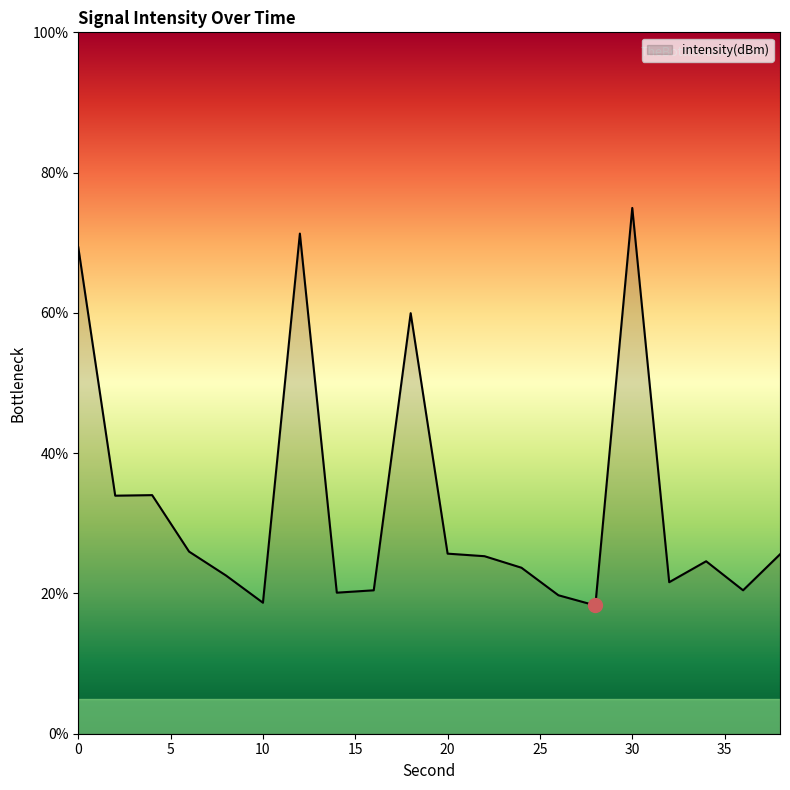

What is the maximum value shown in the chart?

75.0